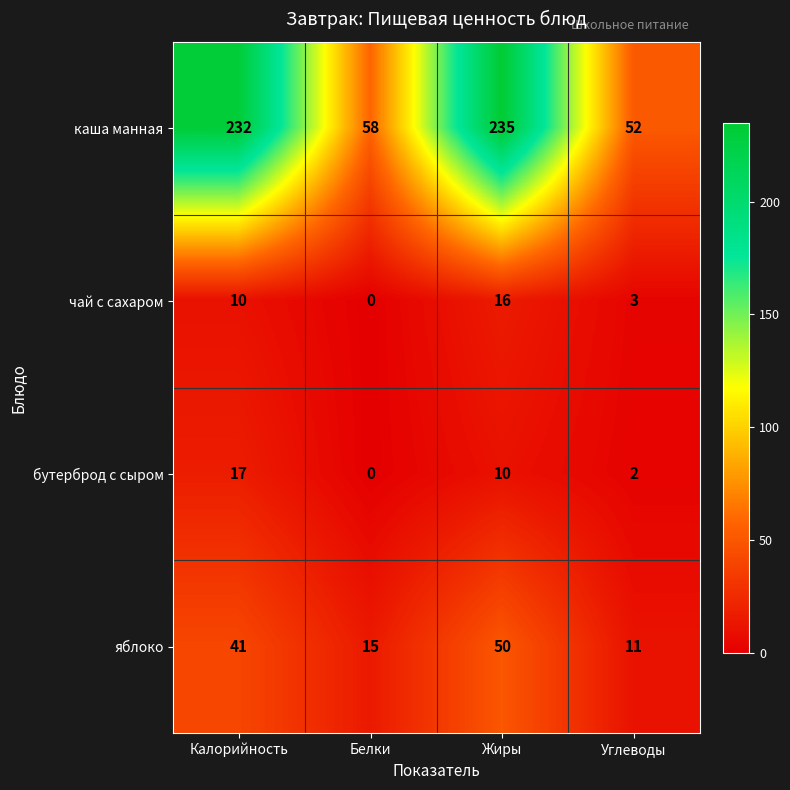

How many series are shown in this chart?

4